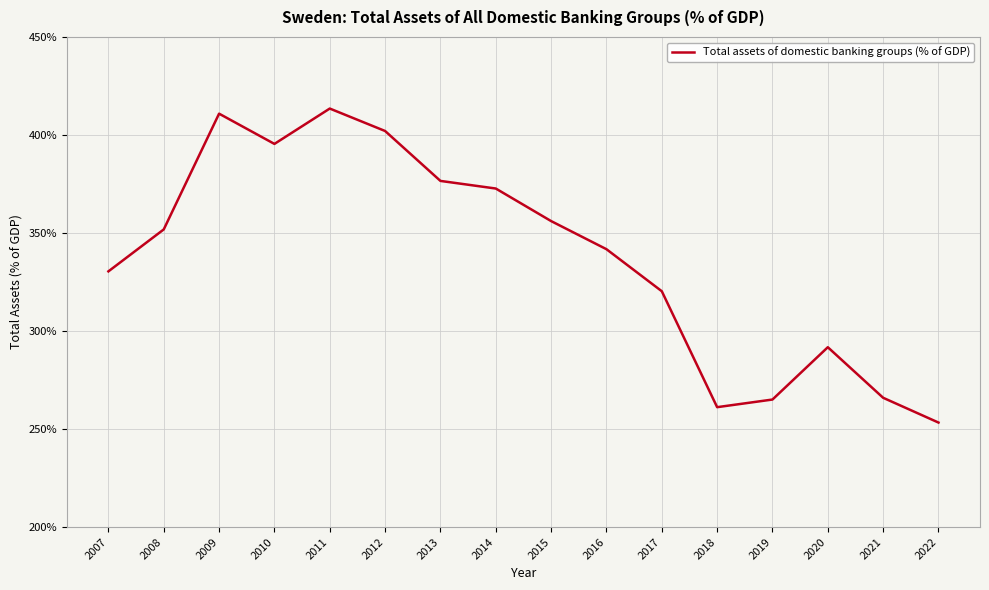

Read the value at 2021.

265.9